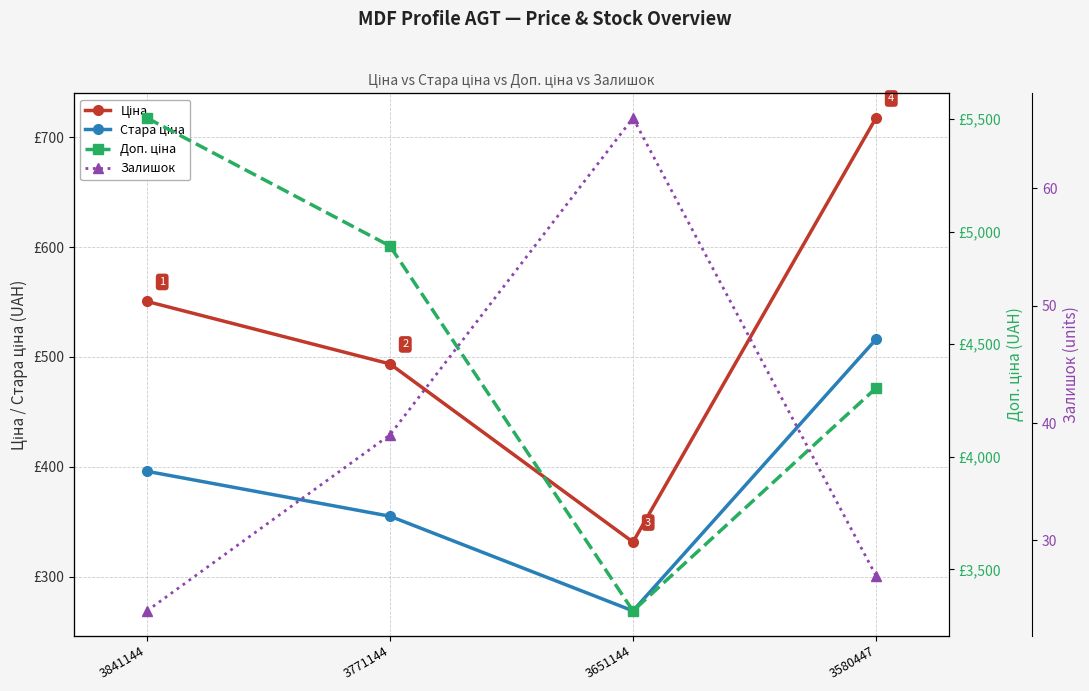

Where is Доп. ціна nearest to the value 4410?

3580447